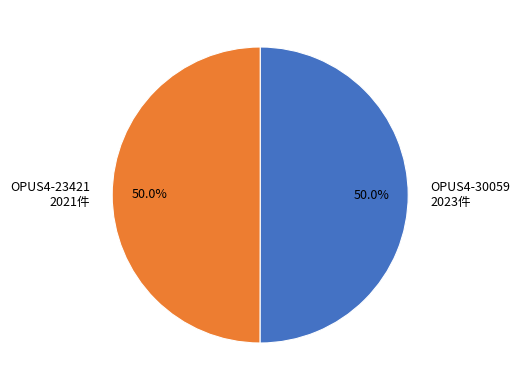

Combined, what portion of the pie is OPUS4-23421 and OPUS4-30059?

100.0%